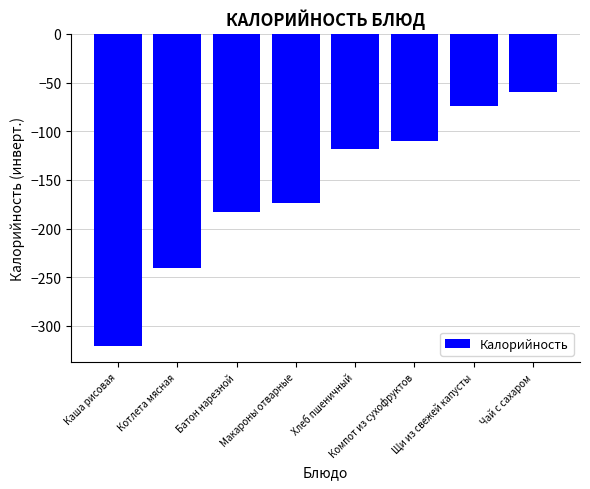

How many bars are there in total?

8